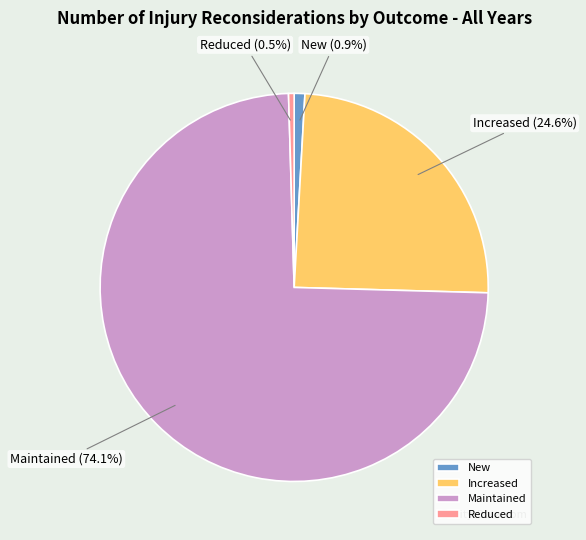

How many slices are in this pie chart?

4